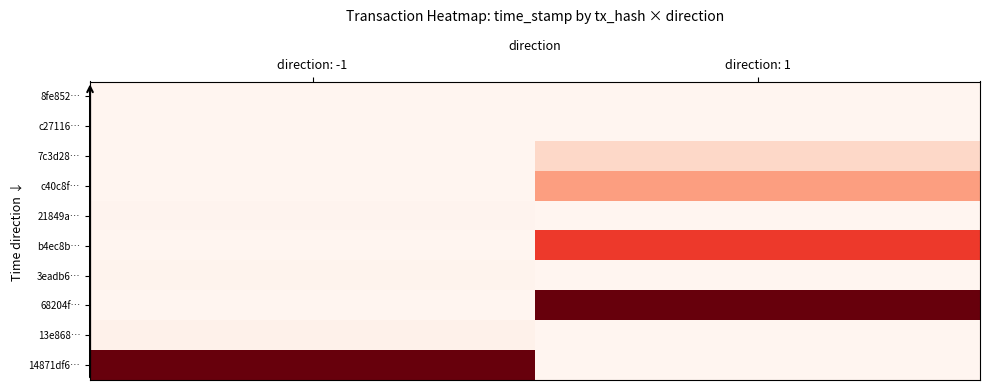

Which category has the highest value across all series?

direction: 1